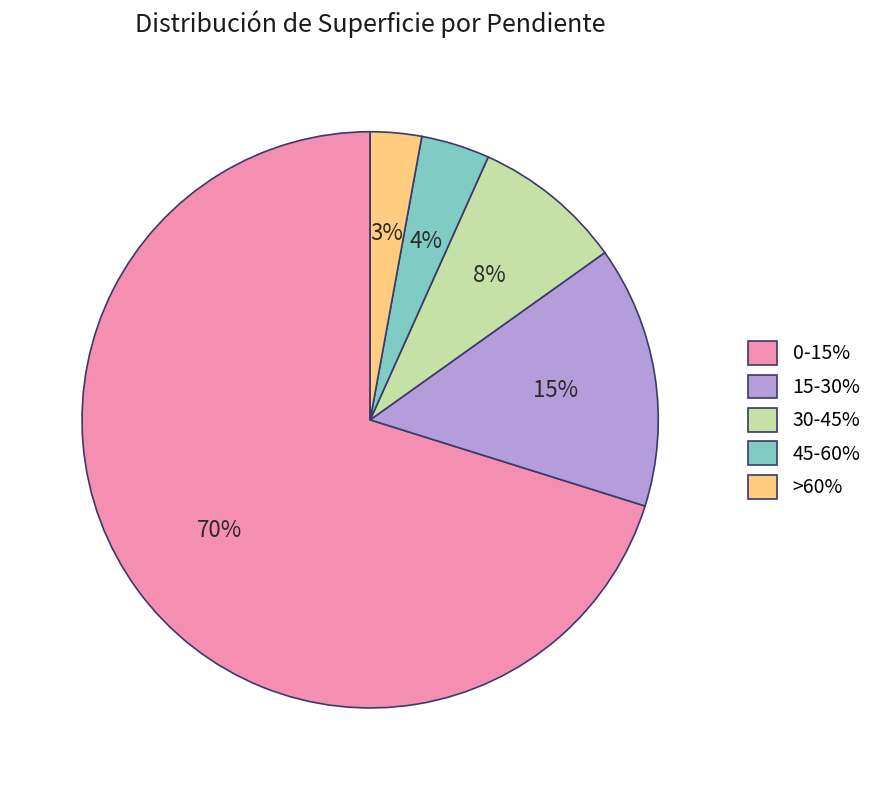

The >60% slice represents 14% of the pie. True or false?

False